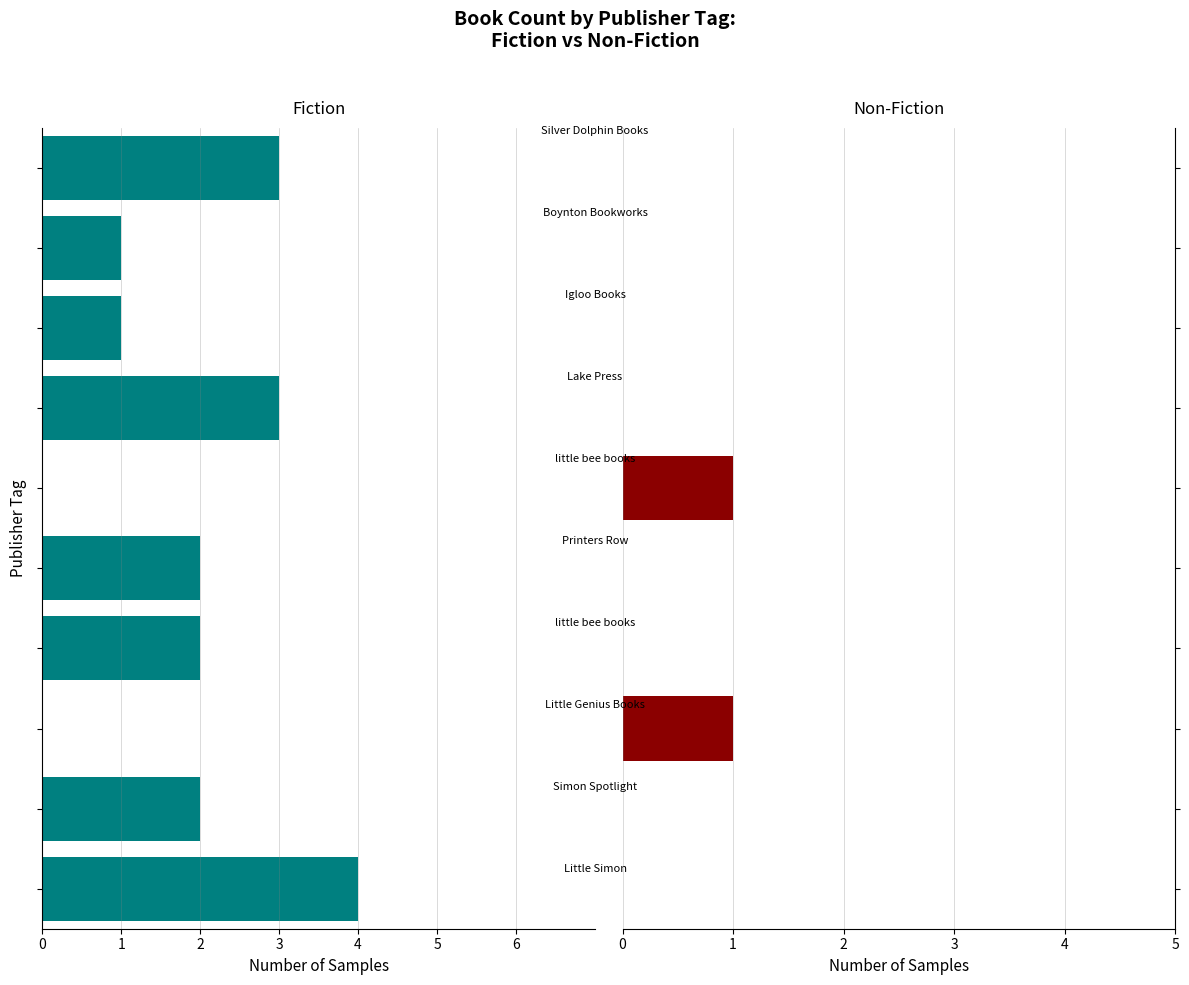

What position from the right is 4?

8